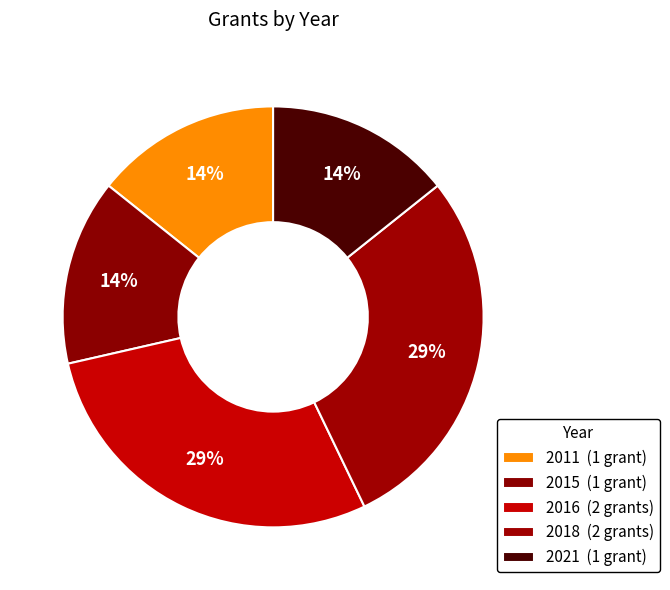

Rank the categories by value from lowest to highest.

2011, 2015, 2021, 2016, 2018